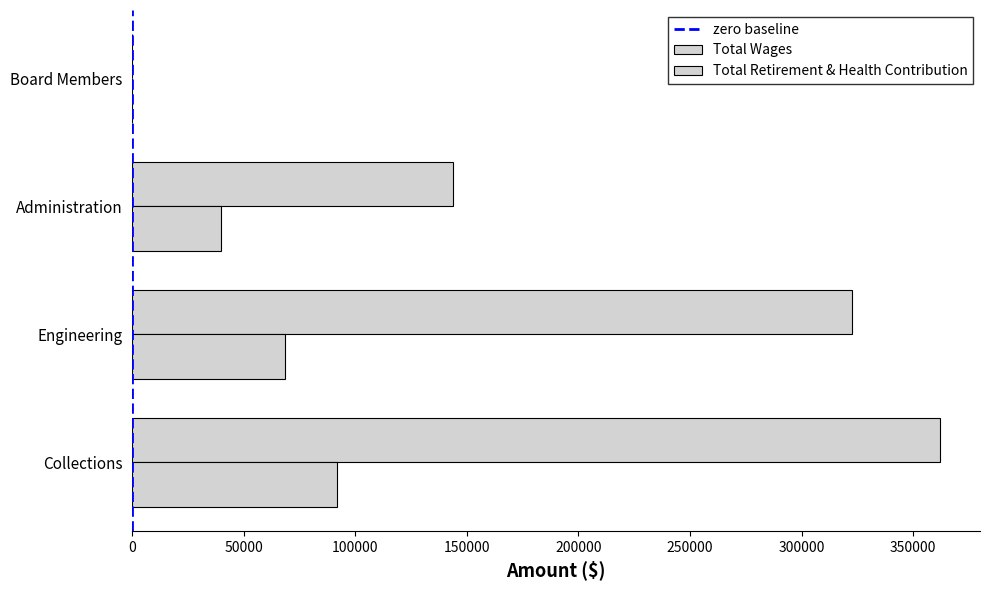

Which category has the lowest value across all series?

Board Members